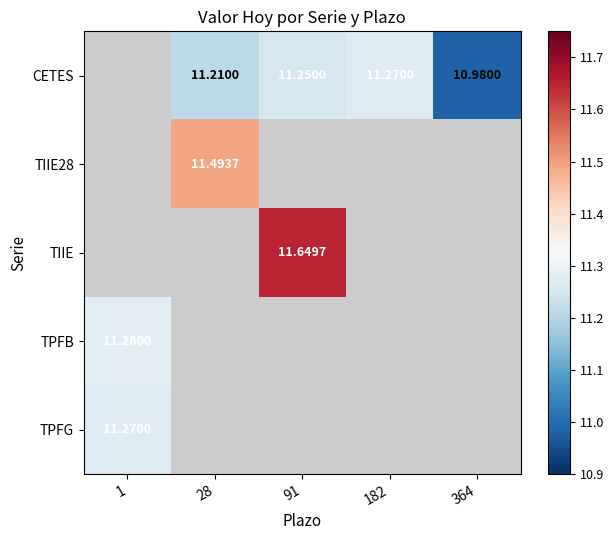

What is the difference between the highest and lowest values at 28?

0.3